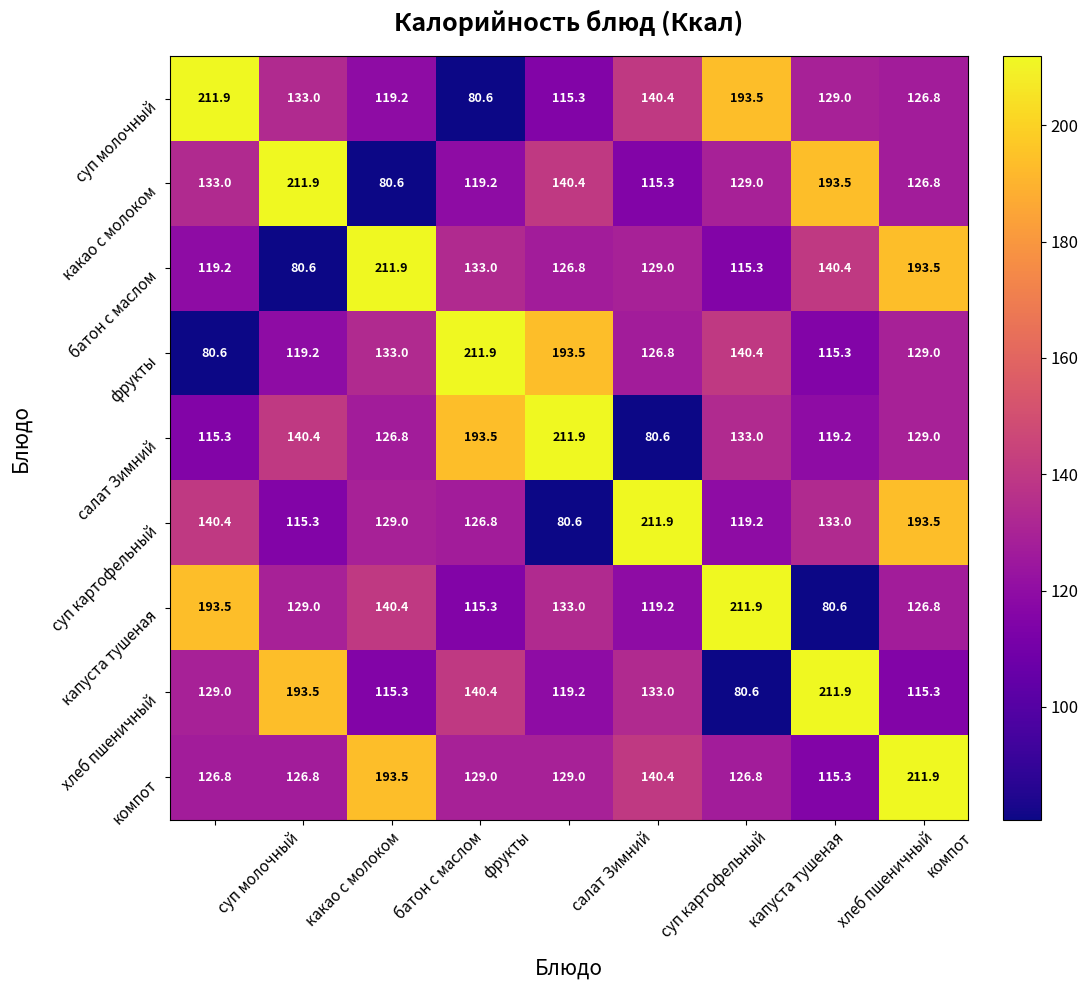

The какао с молоком series shows 80.6 at батон с маслом. True or false?

True